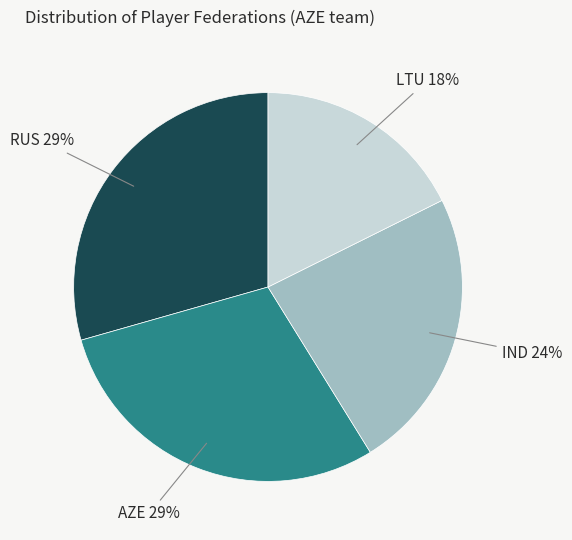

To the nearest percent, what is the average slice percentage?

25%